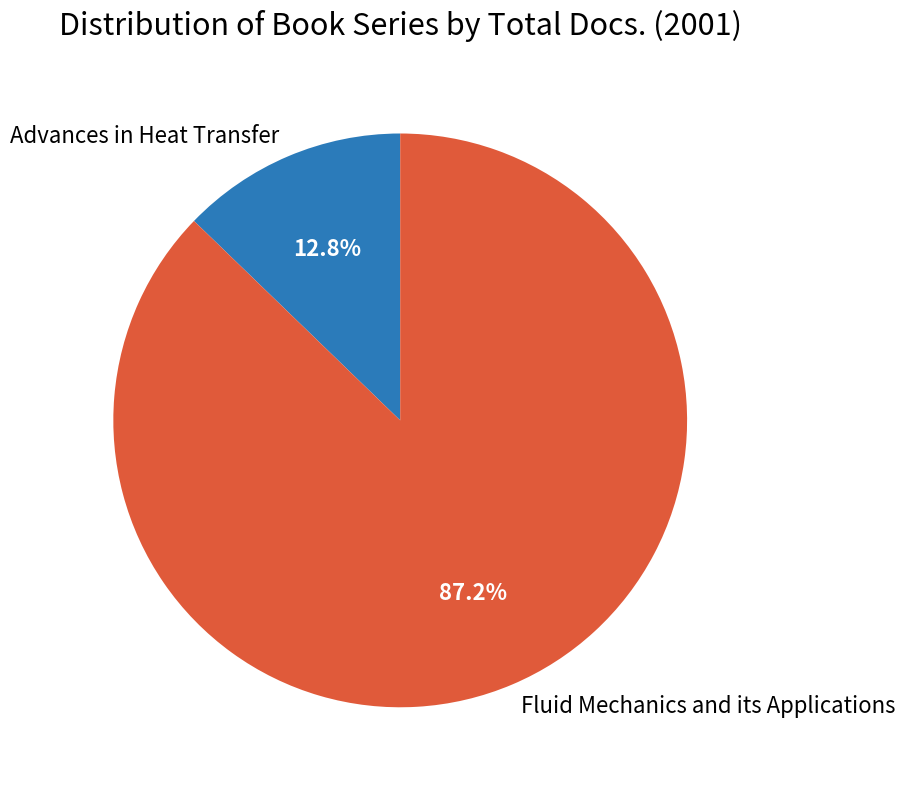

What is the largest slice in the pie chart?

Fluid Mechanics and its Applications